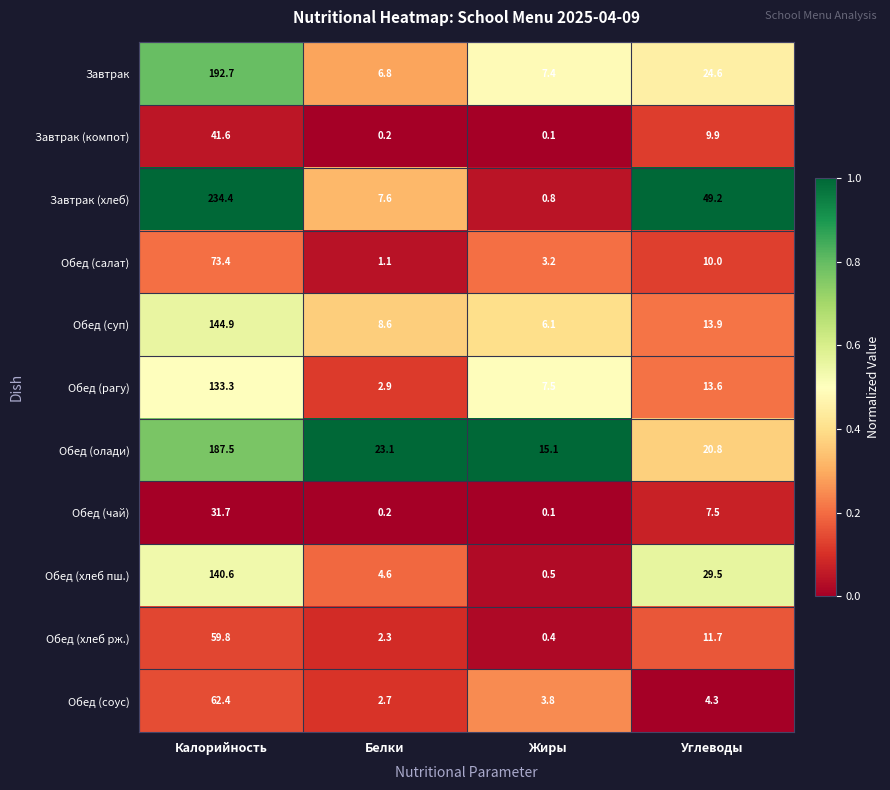

The Завтрак (хлеб) series shows 234.4 at Калорийность. True or false?

True